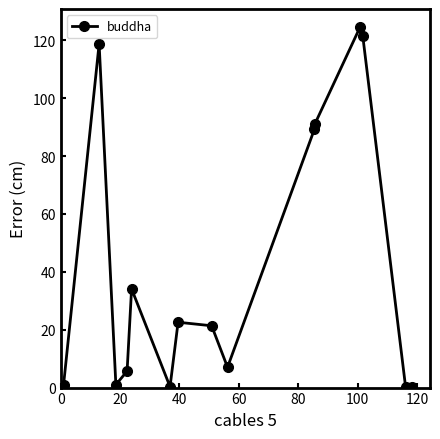

What is the difference between the maximum and minimum values?

124.3